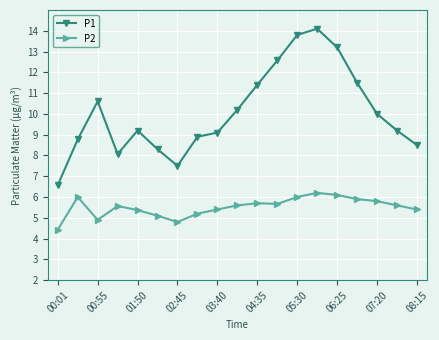

Reading left to right, transcribe all the data shown in this chart.

P1: 6.6	8.8	10.6	8.1	9.2	8.3	7.5	8.9	9.1	10.2	11.4	12.6	13.8	14.1	13.2	11.5	10.0	9.2	8.5
P2: 4.4	6.0	4.9	5.6	5.4	5.1	4.8	5.2	5.4	5.6	5.7	5.7	6.0	6.2	6.1	5.9	5.8	5.6	5.4